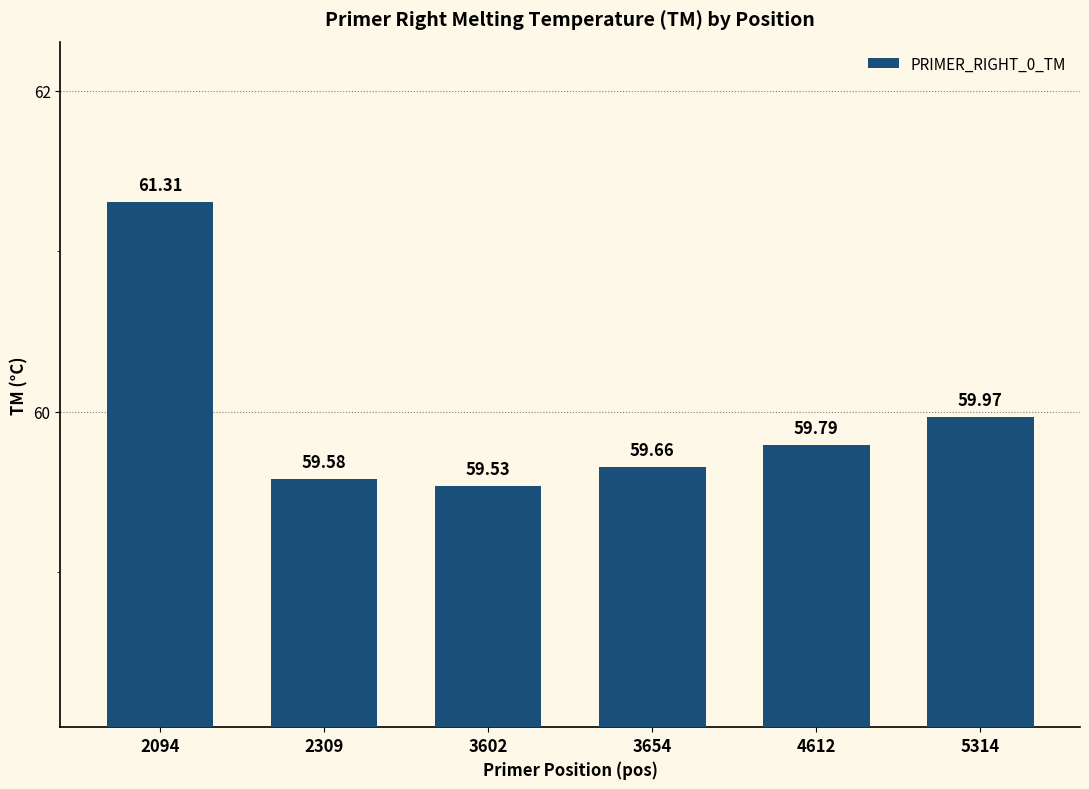

What is the difference between the maximum and minimum values?

1.8